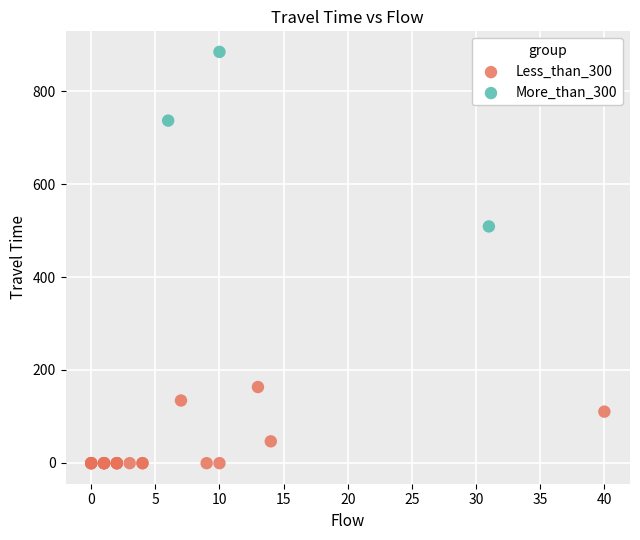

Which series has the widest spread of Y values?

More_than_300